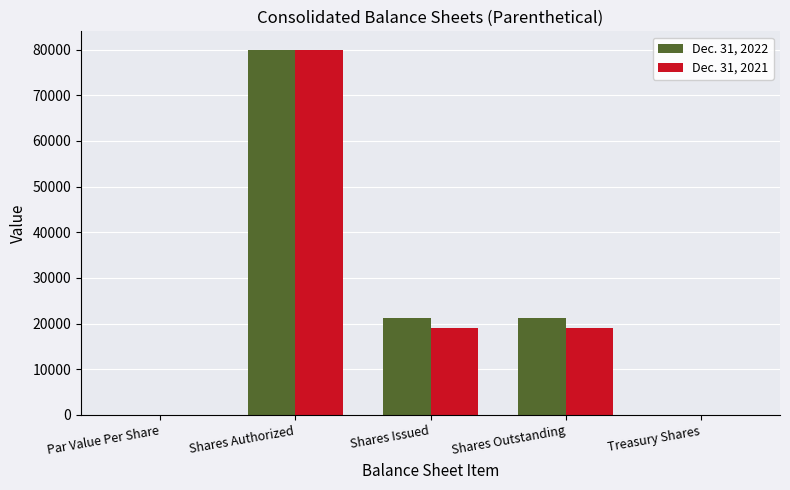

What is the total value across all series at Shares Issued?

40333.0